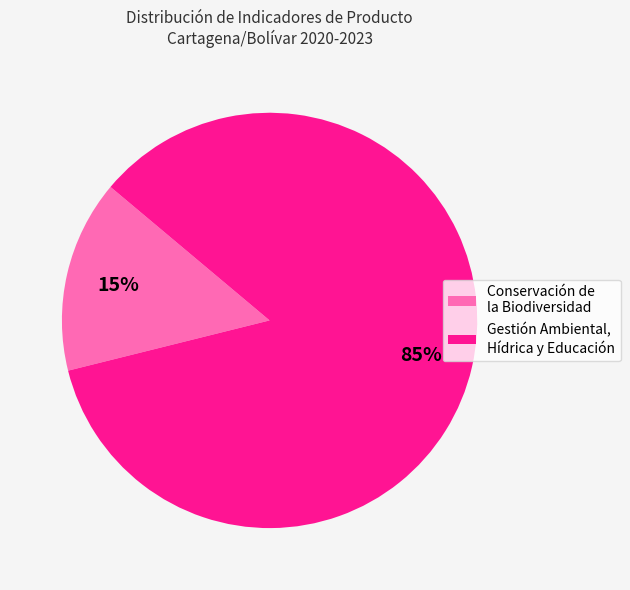

Does any single category account for the majority?

Yes